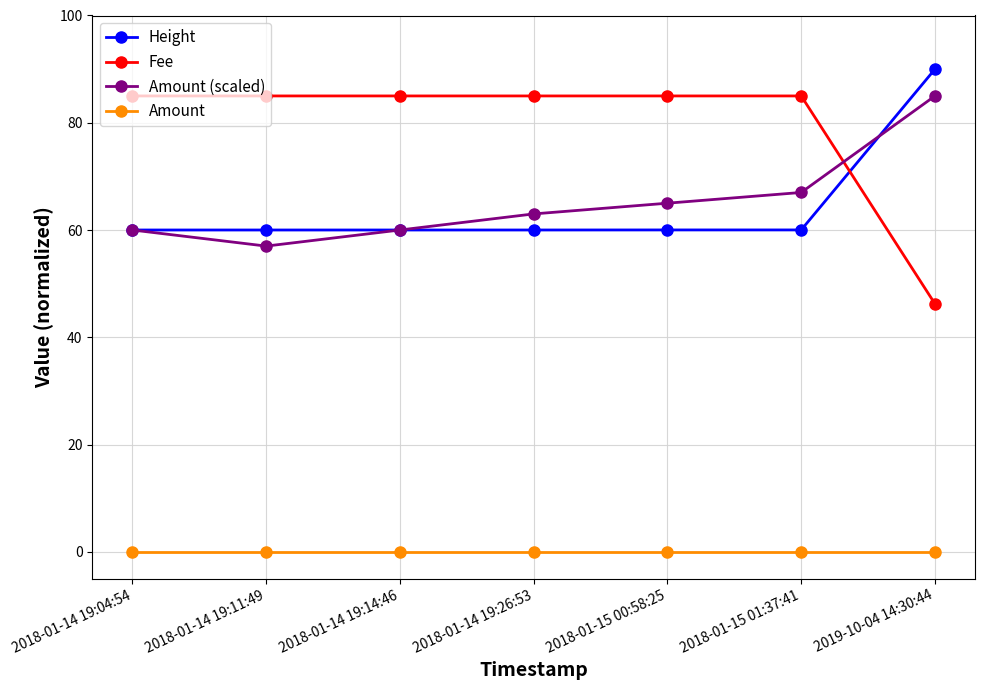

Reading right to left, extract all data points from this chart.

Height: 2019-10-04 14:30:44=90.0	2018-01-15 01:37:41=60.0	2018-01-15 00:58:25=60.0	2018-01-14 19:26:53=60.0	2018-01-14 19:14:46=60.0	2018-01-14 19:11:49=60.0	2018-01-14 19:04:54=60.0
Fee: 2019-10-04 14:30:44=46.2	2018-01-15 01:37:41=85.0	2018-01-15 00:58:25=85.0	2018-01-14 19:26:53=85.0	2018-01-14 19:14:46=85.0	2018-01-14 19:11:49=85.0	2018-01-14 19:04:54=85.0
Amount (scaled): 2019-10-04 14:30:44=85.0	2018-01-15 01:37:41=67.0	2018-01-15 00:58:25=65.0	2018-01-14 19:26:53=63.0	2018-01-14 19:14:46=60.0	2018-01-14 19:11:49=57.0	2018-01-14 19:04:54=60.0
Amount: 2019-10-04 14:30:44=0.0	2018-01-15 01:37:41=0.0	2018-01-15 00:58:25=0.0	2018-01-14 19:26:53=0.0	2018-01-14 19:14:46=0.0	2018-01-14 19:11:49=0.0	2018-01-14 19:04:54=0.0